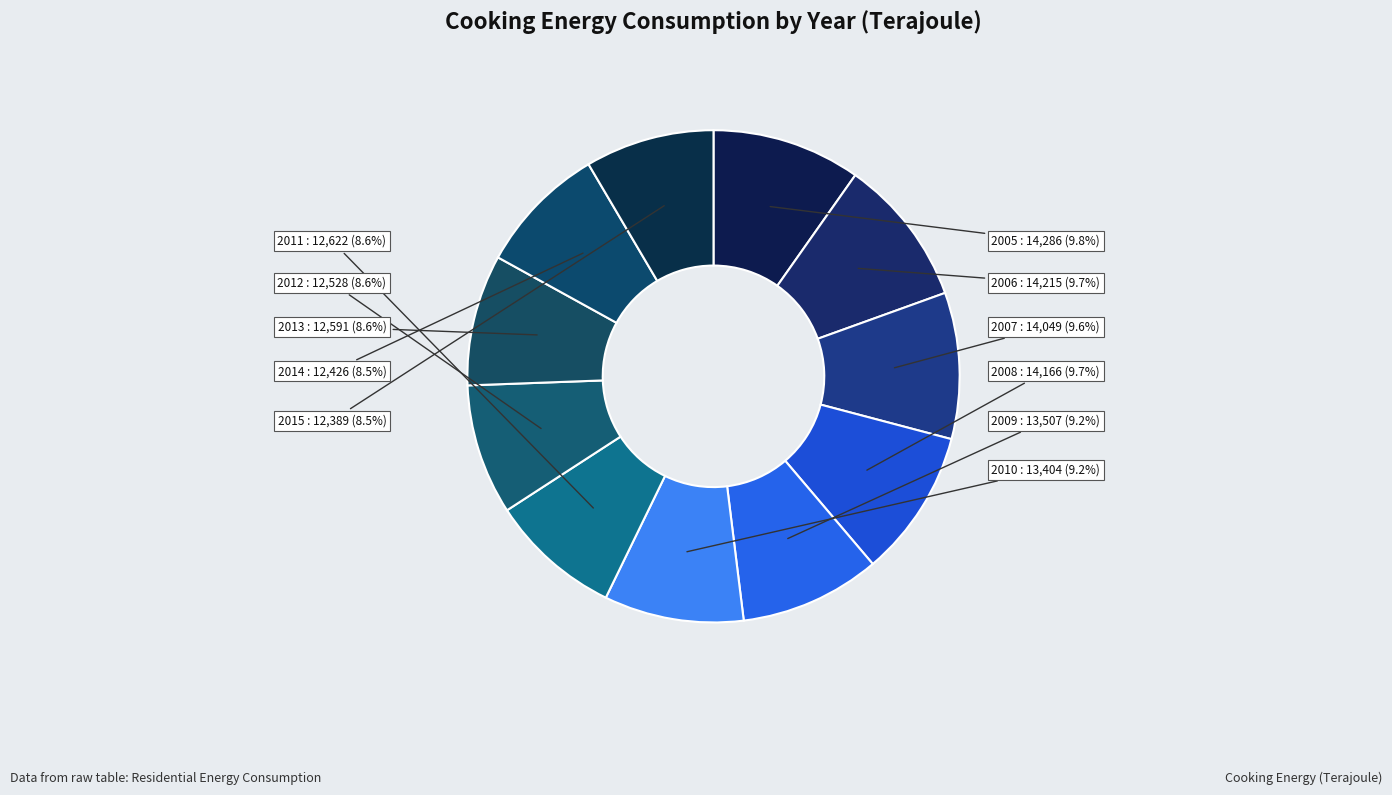

Count the number of slices in the pie.

11